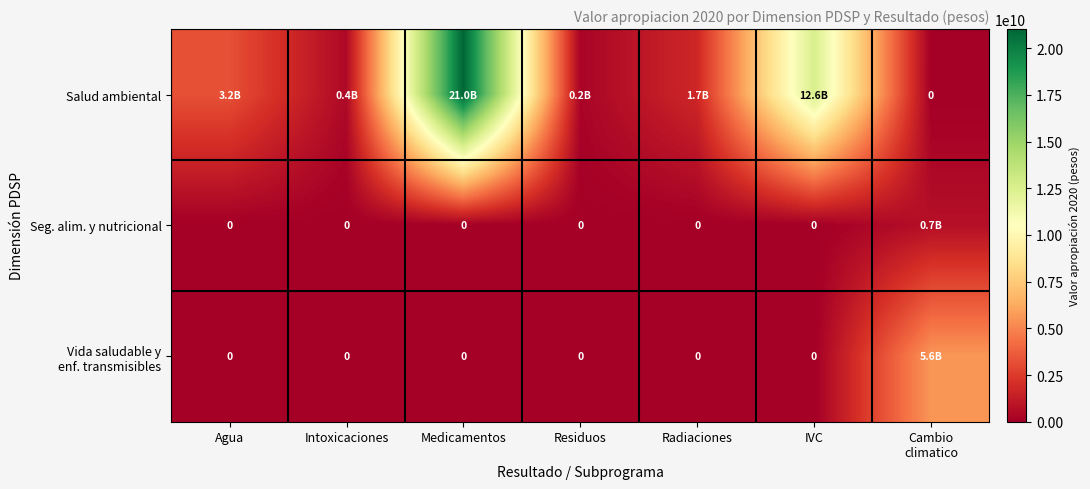

List the labels in order of Vida saludable y enf. transmisibles value, largest first.

Cambio climatico, Agua, Intoxicaciones, Medicamentos, Residuos, Radiaciones, IVC